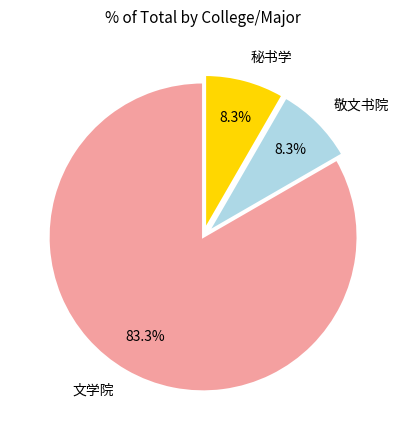

What percentage is NOT represented by 敬文书院?

91.7%